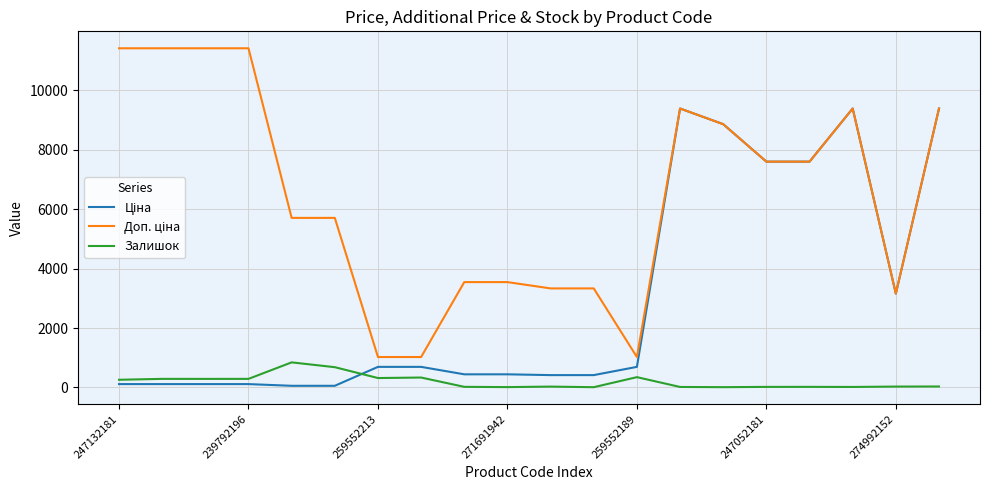

What is the greatest value displayed?

11410.0